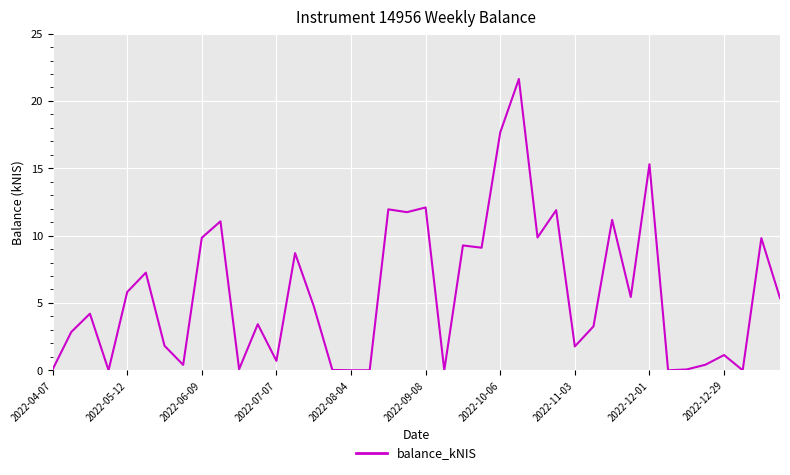

What is the maximum value shown in the chart?

21.6